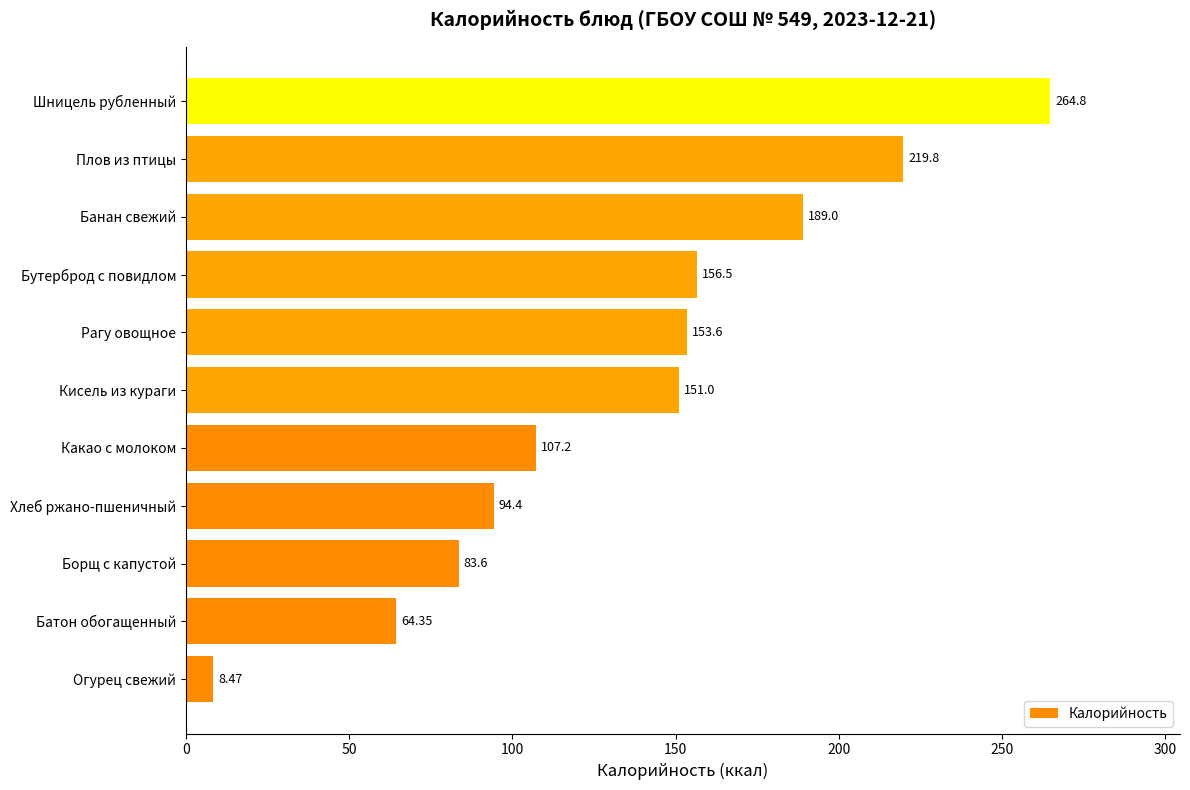

Between Батон обогащенный and Рагу овощное, which is larger?

Рагу овощное